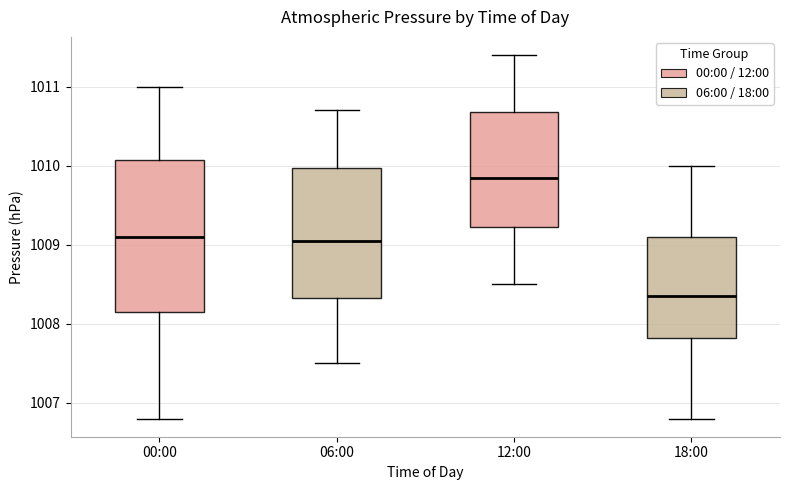

Which box has the lowest median line?

18:00